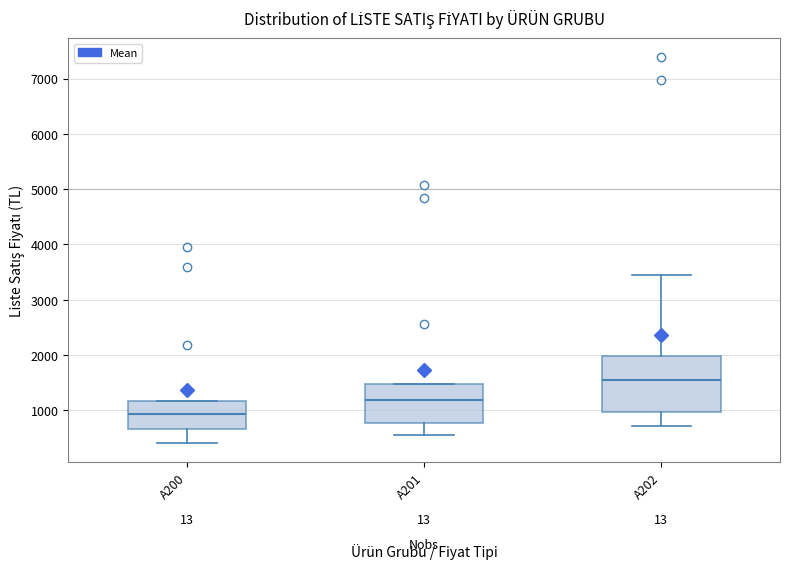

Reading left to right, read every box against the y-axis: the position of its median line, the range the box covers, and the ends of its whiskers. The values are not printed on the chart, so give them approximately, as read against the axis.

A200: median 900, box 700 to 1200, whiskers 400 to 1200
A201: median 1200, box 800 to 1500, whiskers 600 to 1500
A202: median 1600, box 1000 to 2000, whiskers 700 to 3400